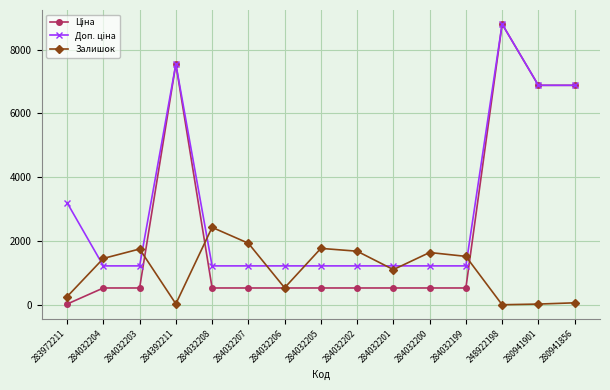

At which category is the sum across all series the highest?

248922198